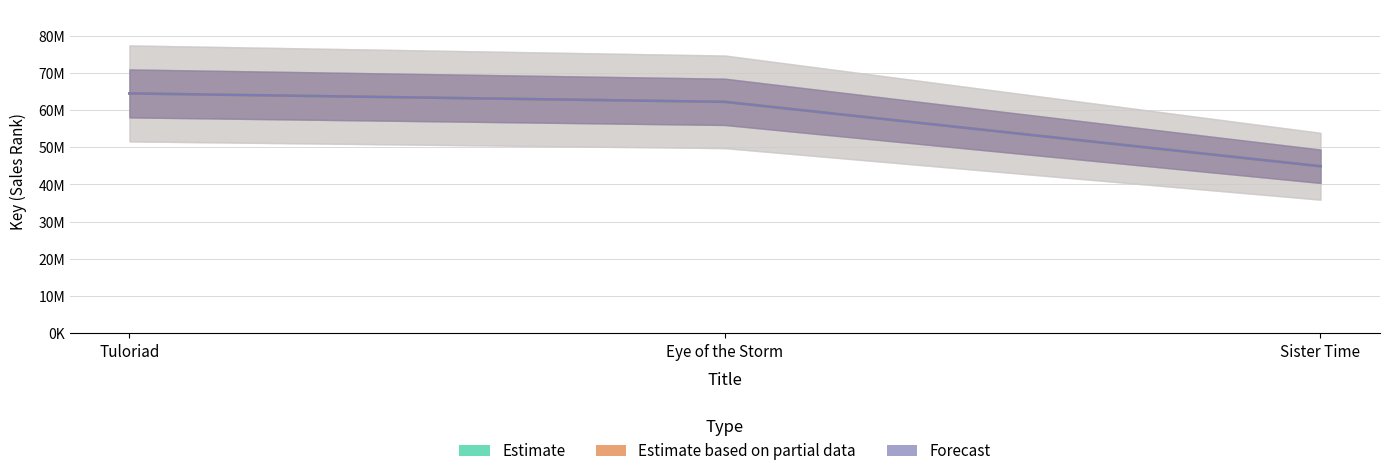

What is the approximate value of Forecast at Eye of the Storm, to the nearest 50?

62219800